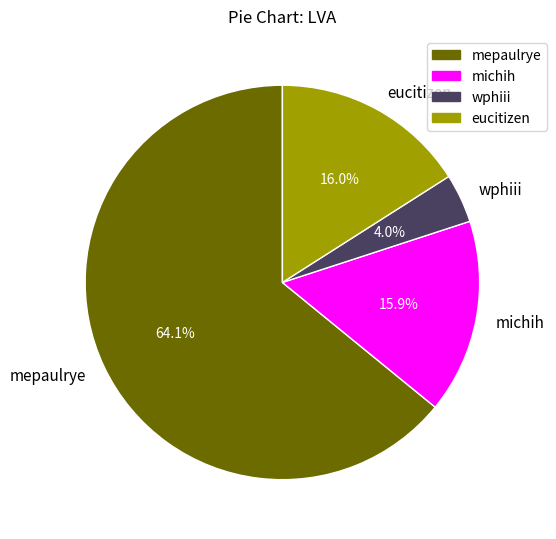

Is there a majority slice in this chart?

Yes